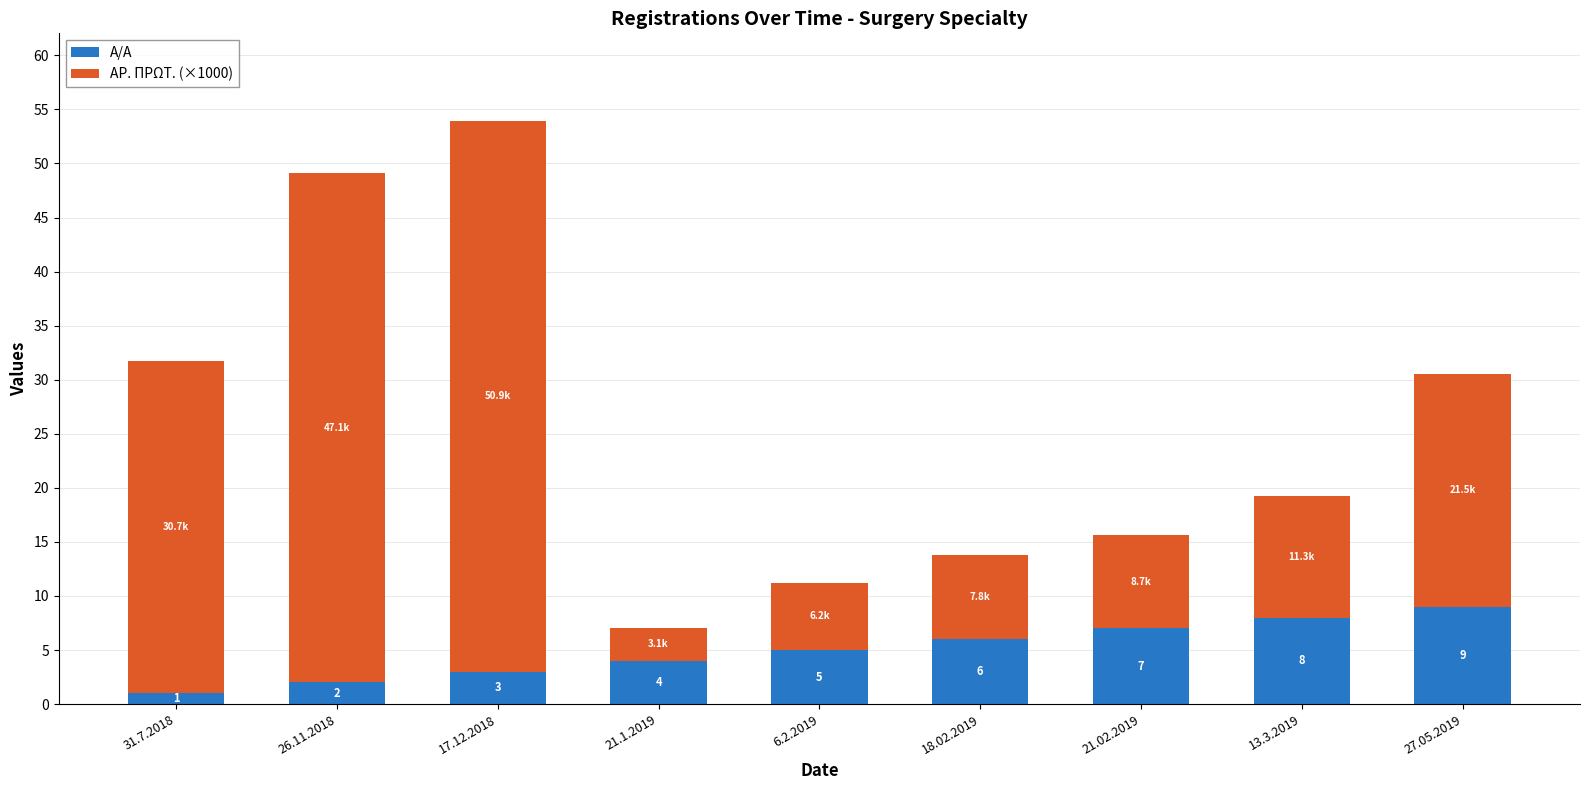

At which label is Α/Α closest to 5?

6.2.2019